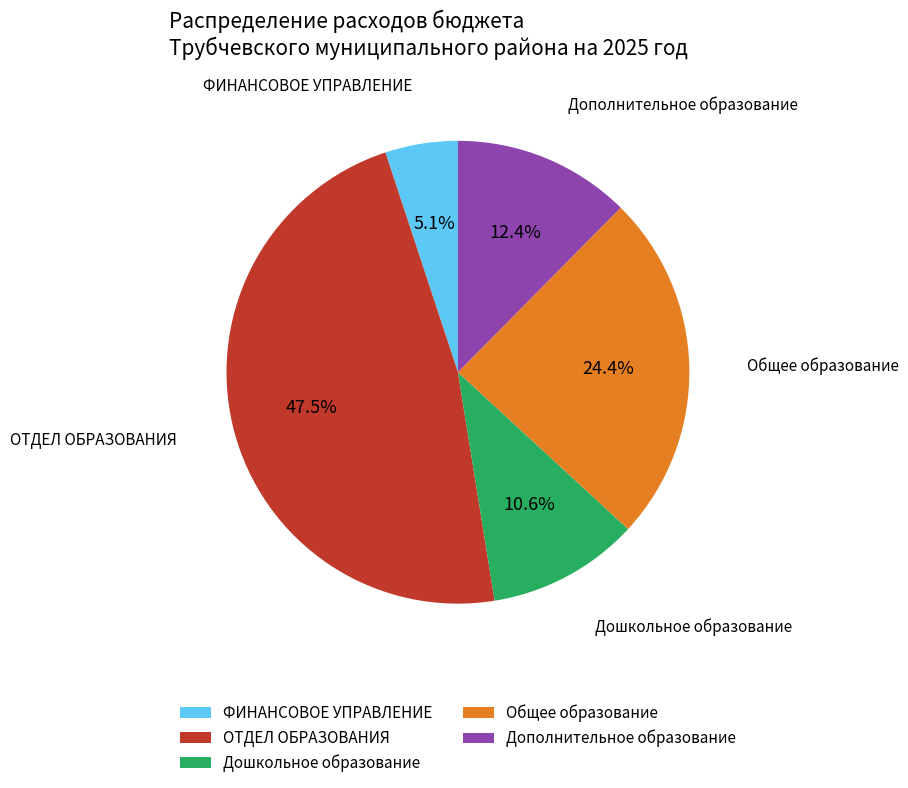

Does Общее образование represent more than half of the total?

No